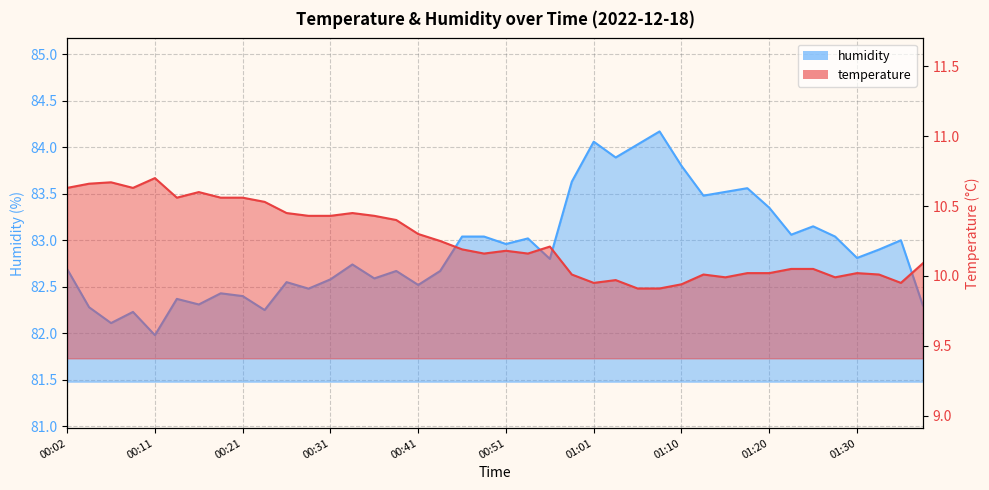

True or false: humidity has more than 1 points higher than both neighbors.

True